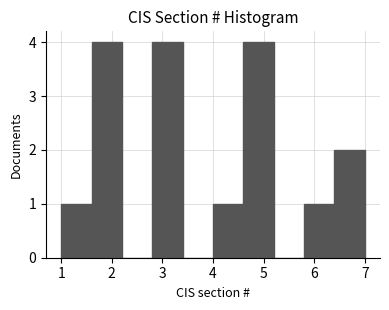

Reading left to right, list every bar in this chart as the range it spans on the x-axis followed by its height. The values are not printed on the chart, so give them approximately, as read against the axis.

1.0 to 1.6: 1
1.6 to 2.2: 4
2.2 to 2.8: 0
2.8 to 3.4: 4
3.4 to 4.0: 0
4.0 to 4.6: 1
4.6 to 5.2: 4
5.2 to 5.8: 0
5.8 to 6.4: 1
6.4 to 7.0: 2